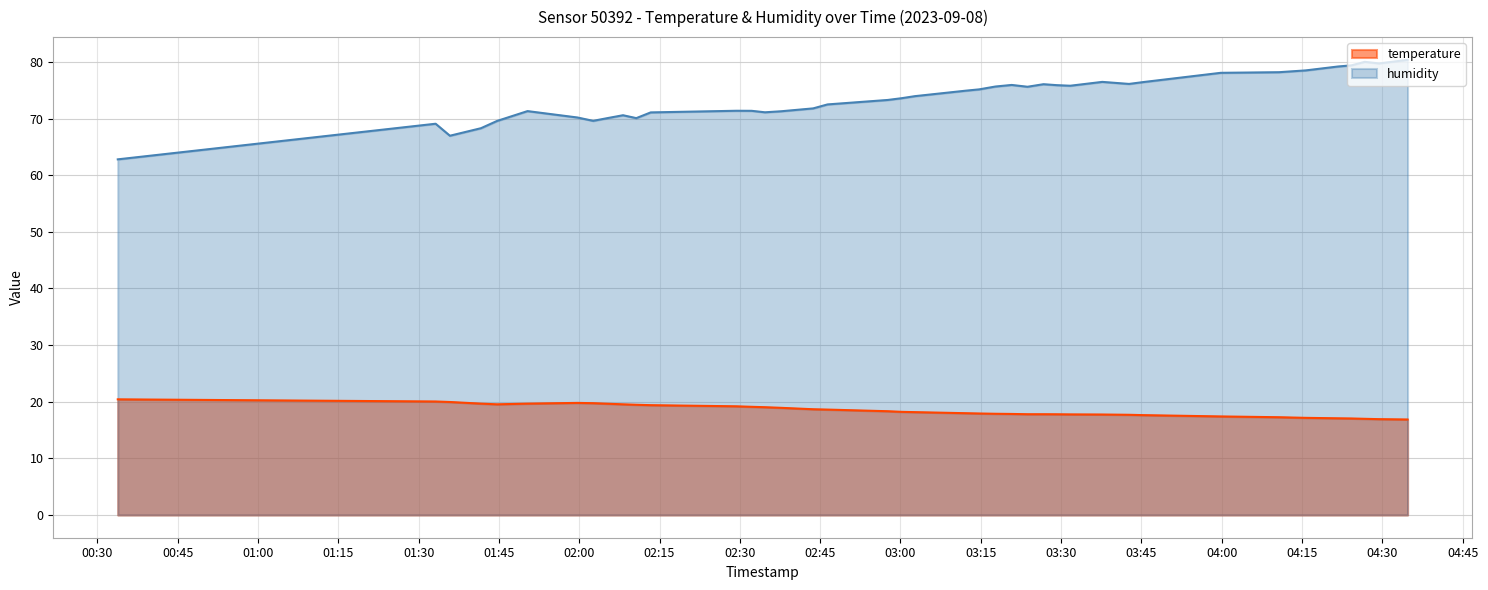

Does the chart display data point markers on the line(s)?

No